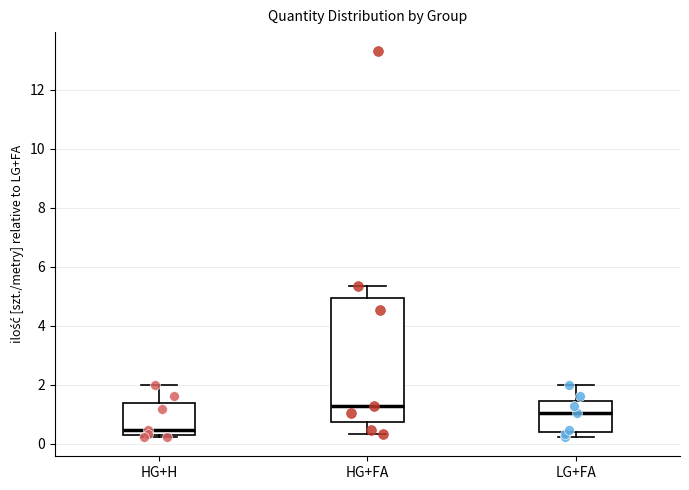

Which box is the tallest, from its lower edge to its upper edge?

HG+FA